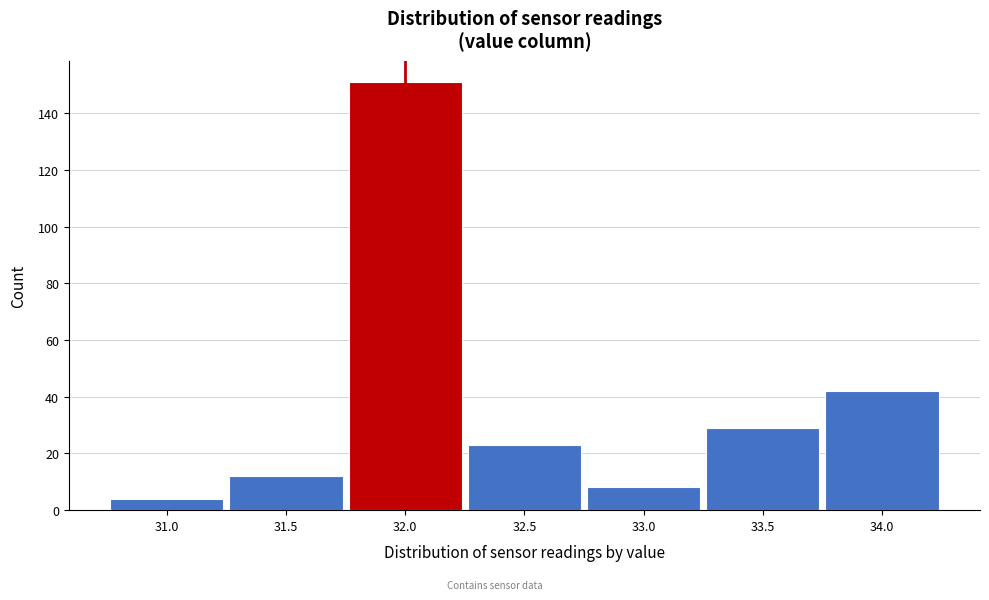

What is the height of the bar covering 33.25 to 33.75 on the x-axis? The values are not printed on the chart, so give them approximately, as read against the axis.

30